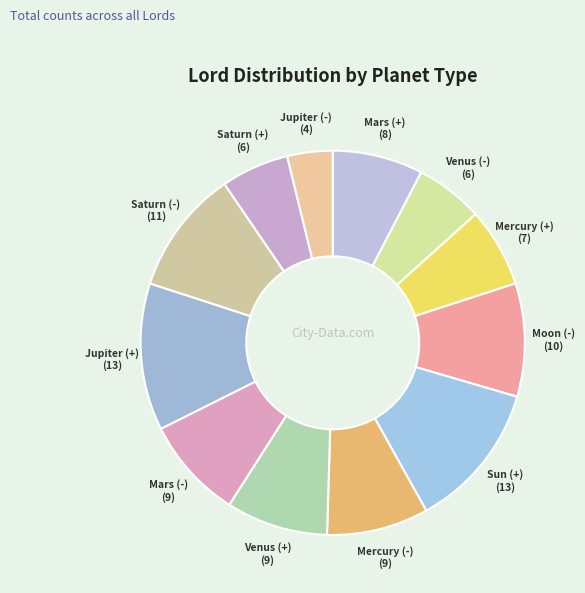

Is it true that Mercury (+) is 1% of the pie?

False